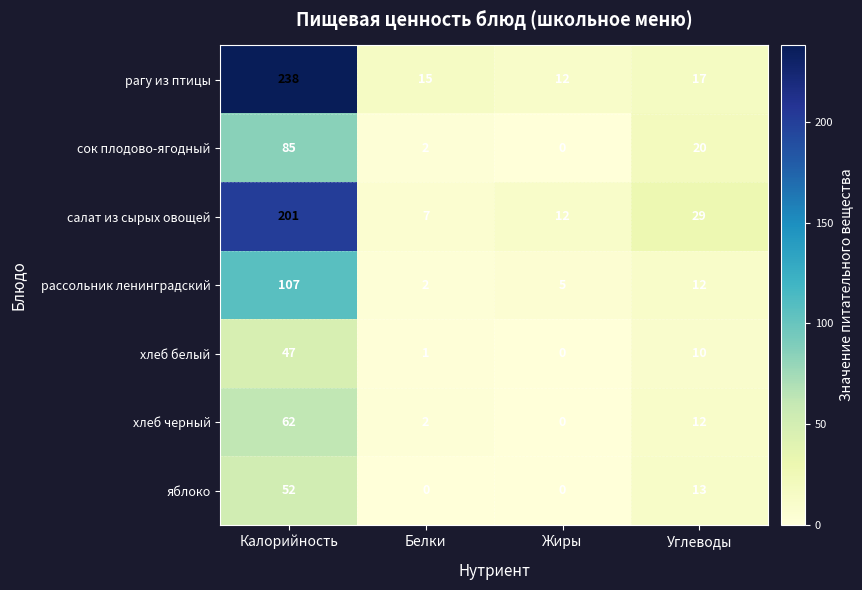

What is the greatest value displayed?

238